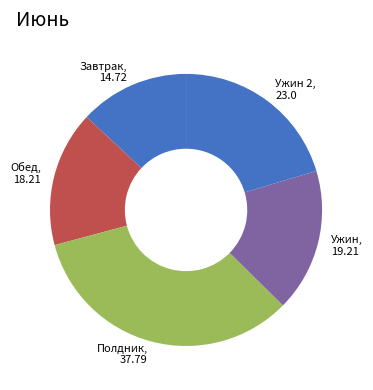

The Полдник slice represents 22% of the pie. True or false?

False